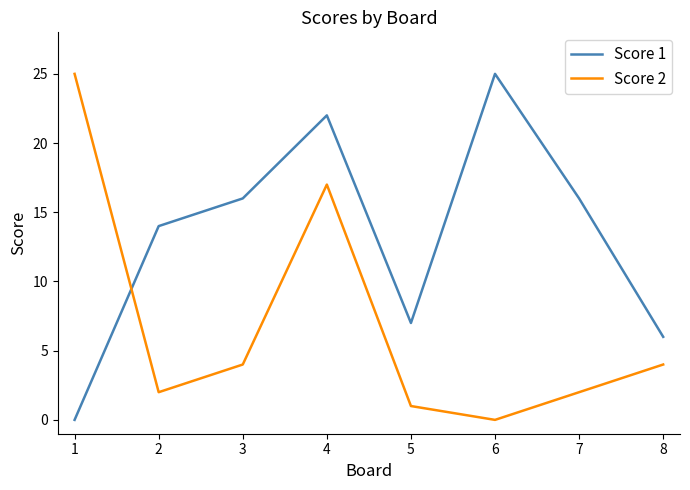

Is this an area chart (filled region under the line)?

No